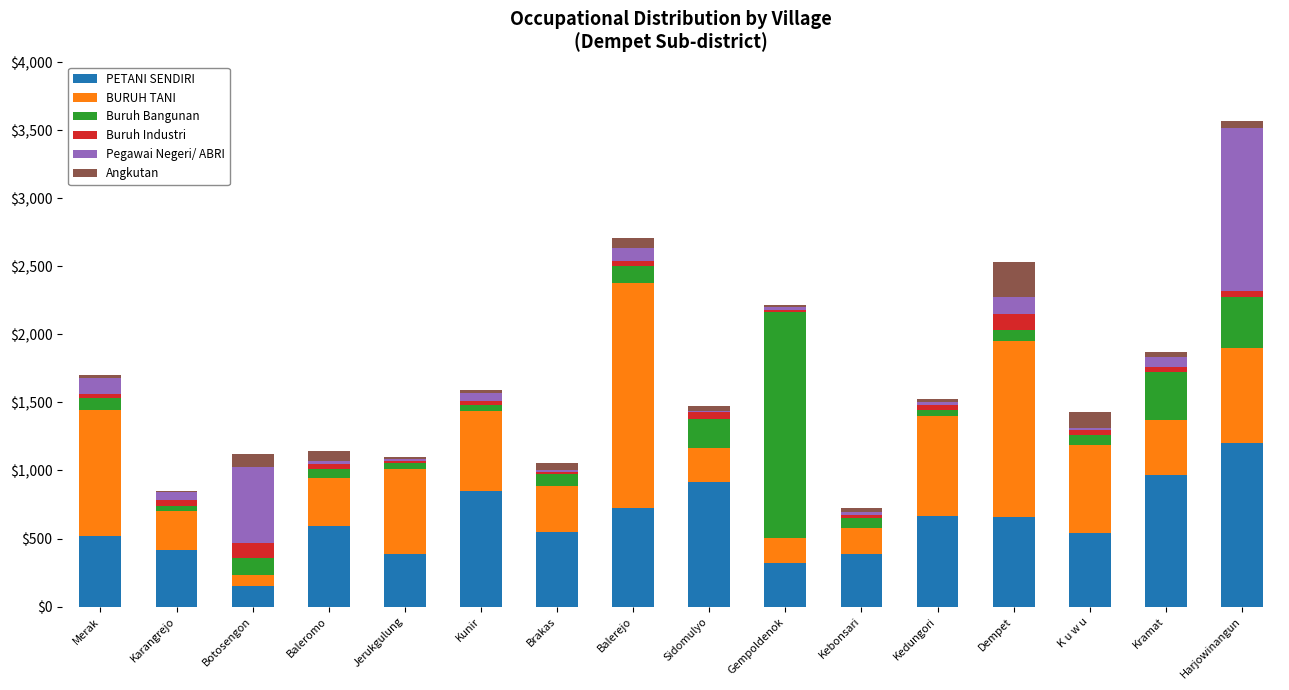

At which label does PETANI SENDIRI reach its peak?

Harjowinangun